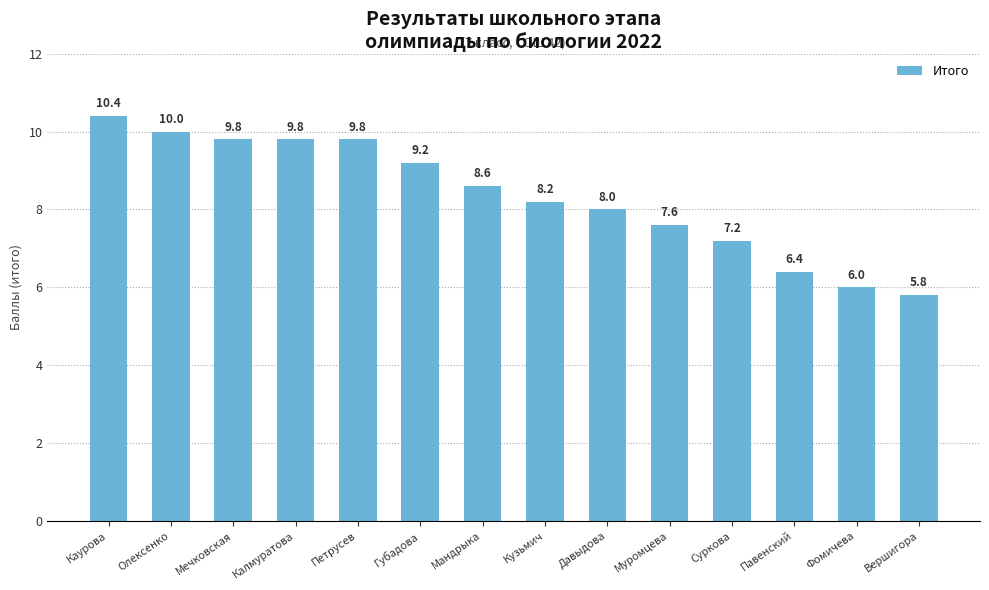

Reading left to right, what are all the values shown in this chart?

Каурова=10.4	Олексенко=10.0	Мечковская=9.8	Калмуратова=9.8	Петрусев=9.8	Губадова=9.2	Мандрыка=8.6	Кузьмич=8.2	Давыдова=8.0	Муромцева=7.6	Суркова=7.2	Павенский=6.4	Фомичева=6.0	Вершигора=5.8